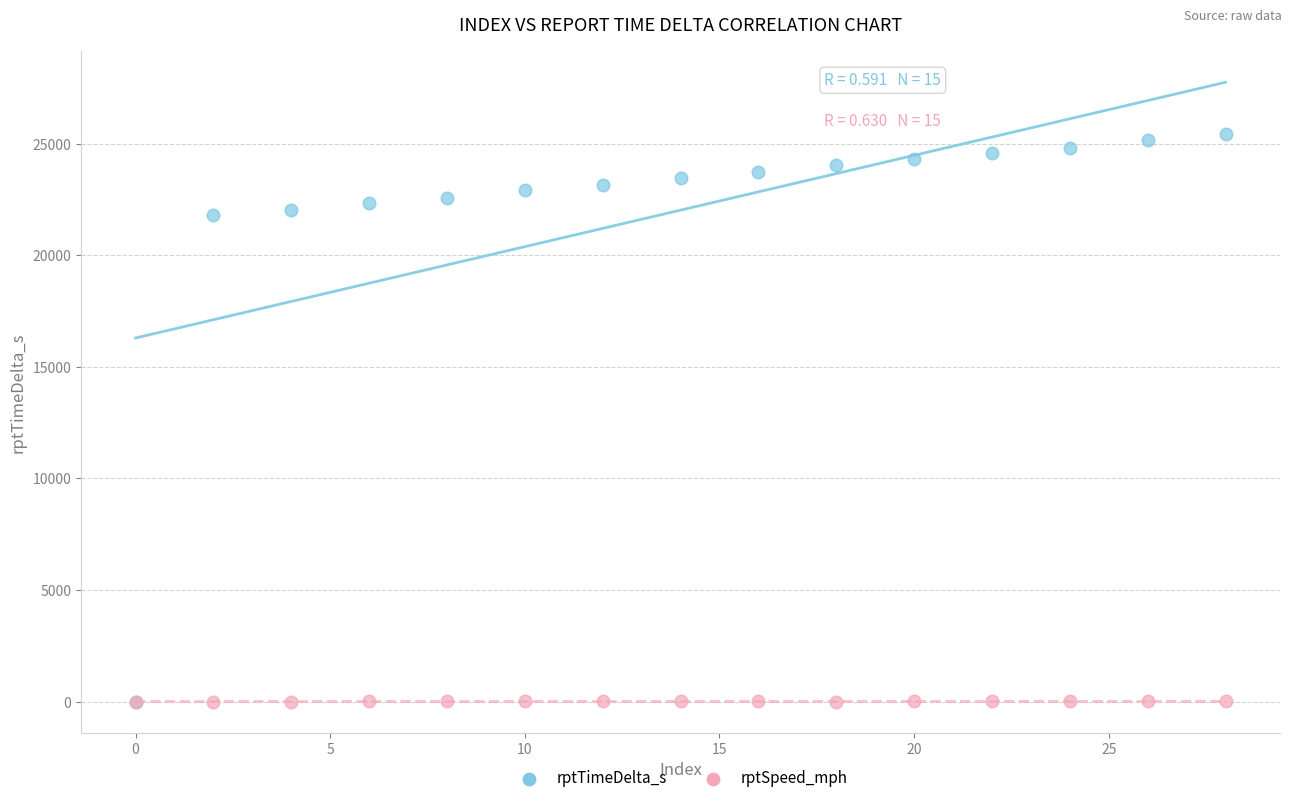

What are all the series names shown in the legend?

rptTimeDelta_s, rptSpeed_mph